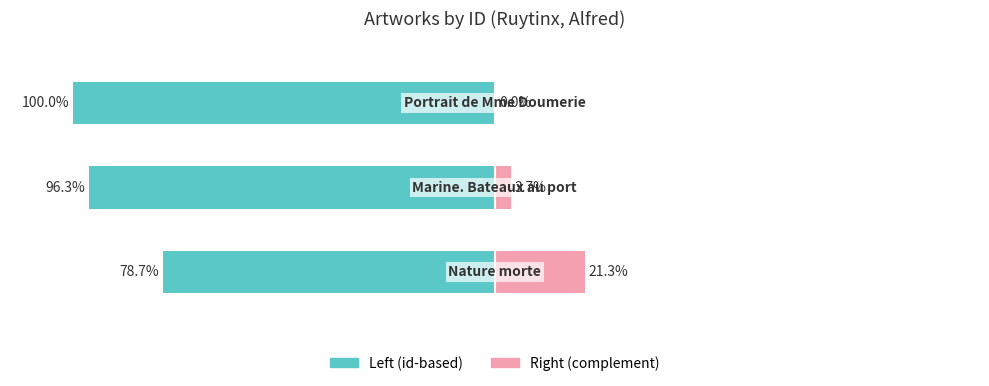

How many bars are there in each group?

2